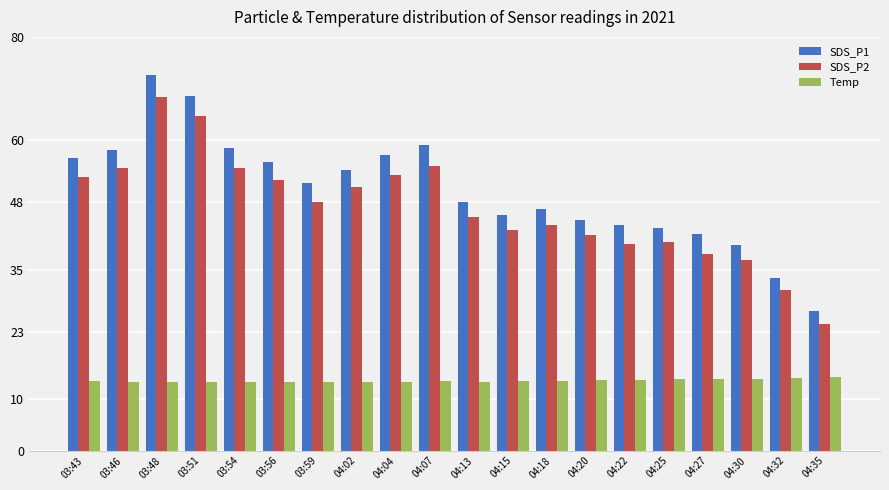

Between 04:04 and 04:35, which series saw the biggest shift?

SDS_P1